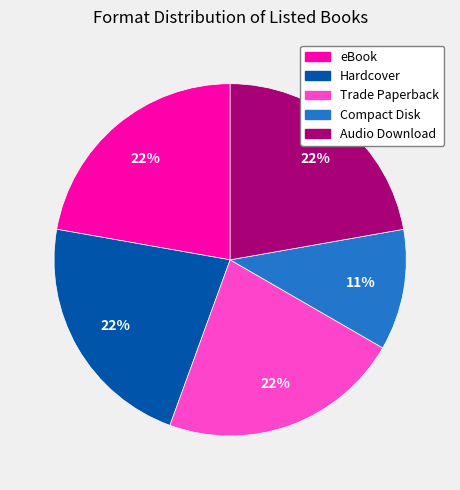

To the nearest percent, what is the combined percentage of Trade Paperback and Compact Disk?

33%